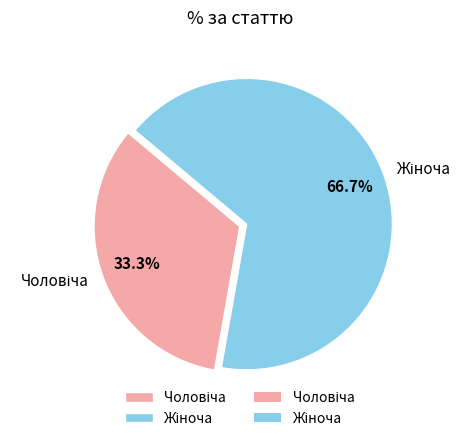

Count the number of slices in the pie.

2